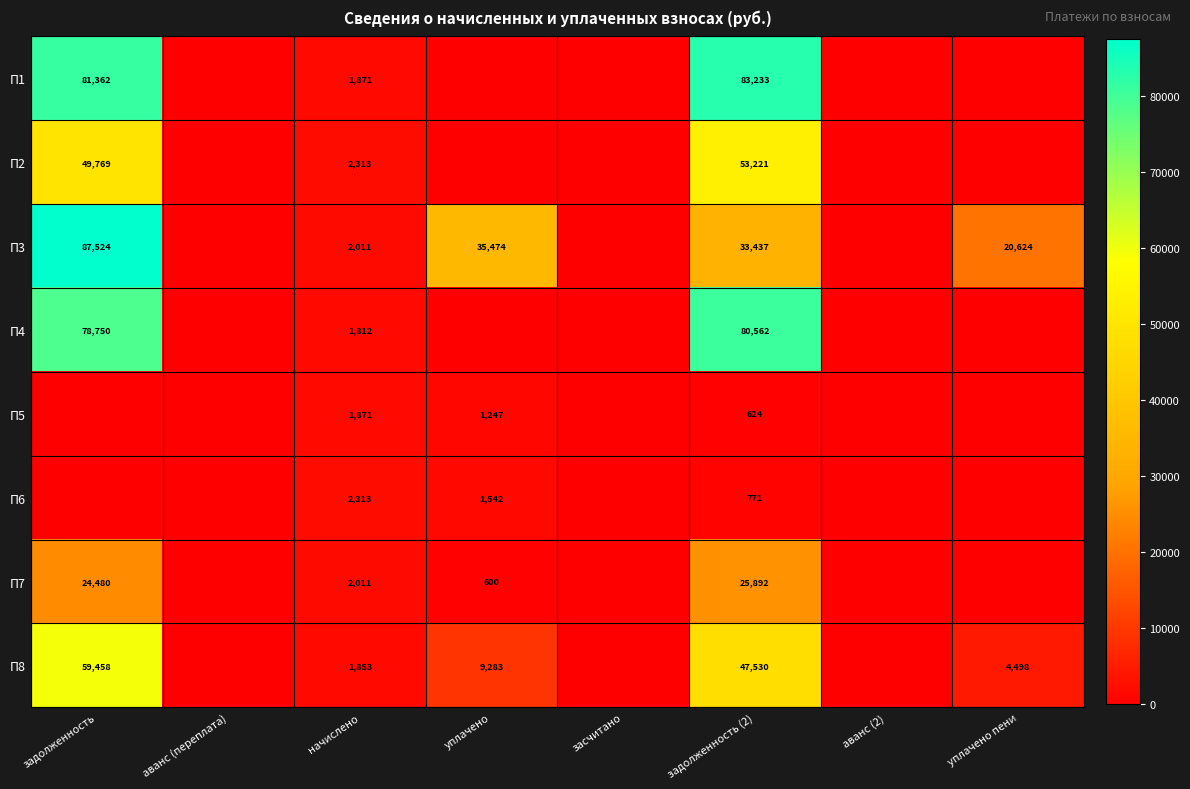

What is the maximum value shown in the chart?

87524.1